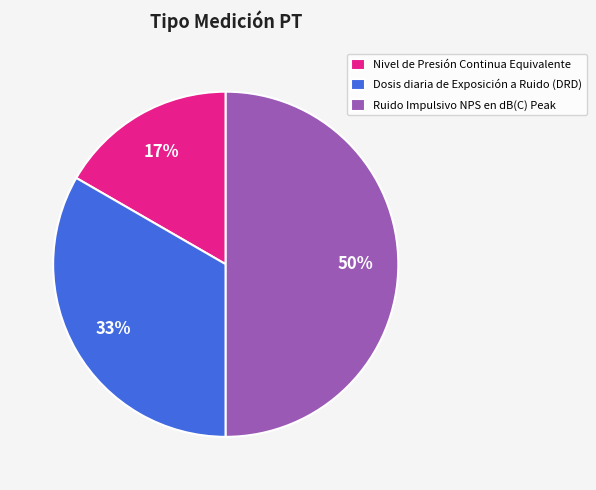

To the nearest percent, what portion does Ruido Impulsivo NPS en dB(C) Peak represent?

50%